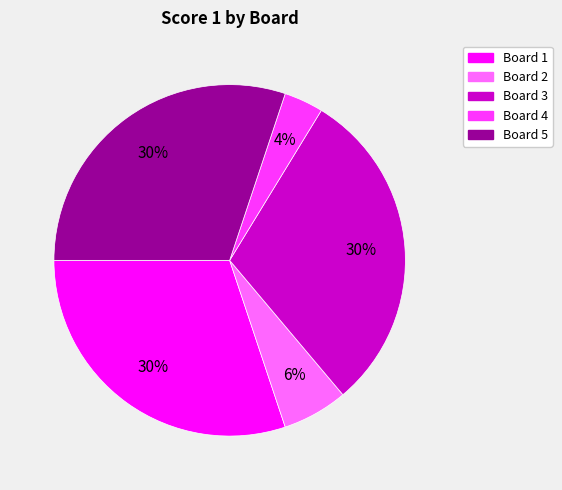

Is the sum of Board 2 and Board 1 greater than half?

No